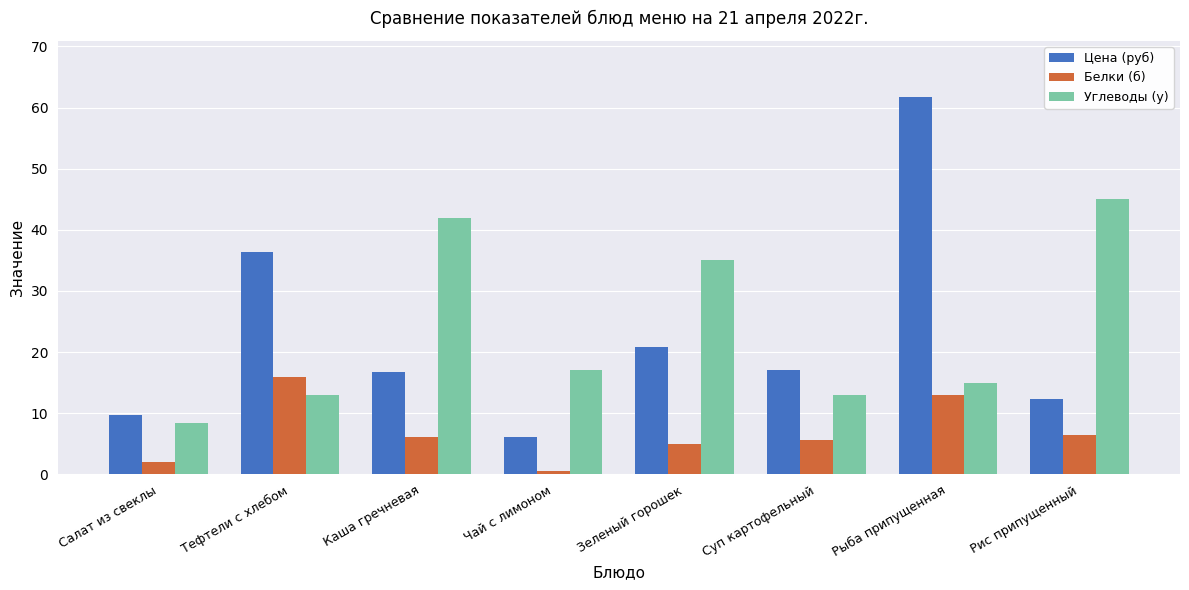

What is the value of the Углеводы (у) bar at the 1st from the left?

8.4